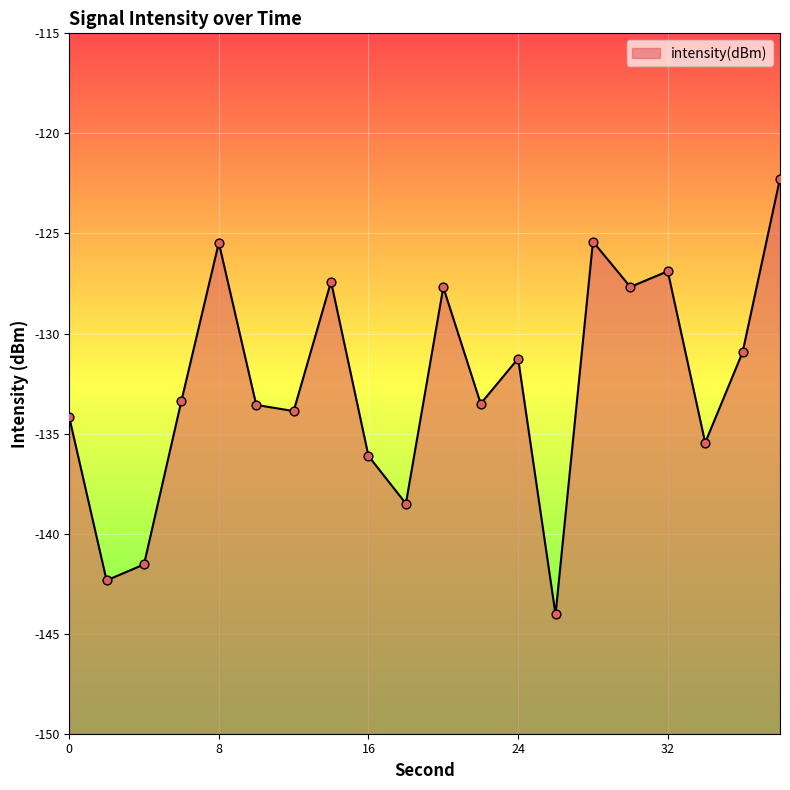

Between 38 and 2, which is larger?

38